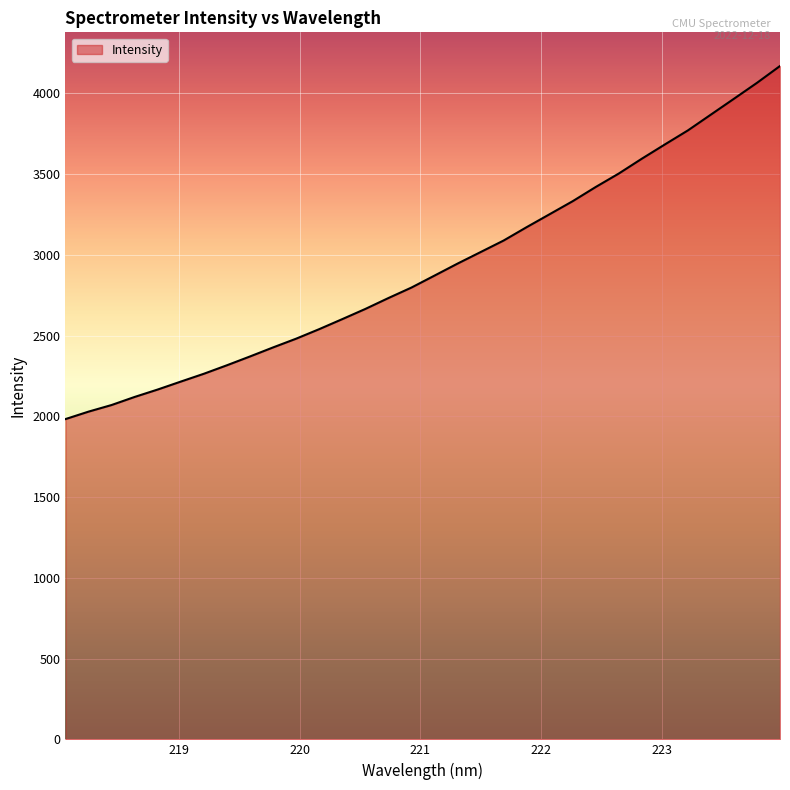

What is the maximum value shown in the chart?

4168.6